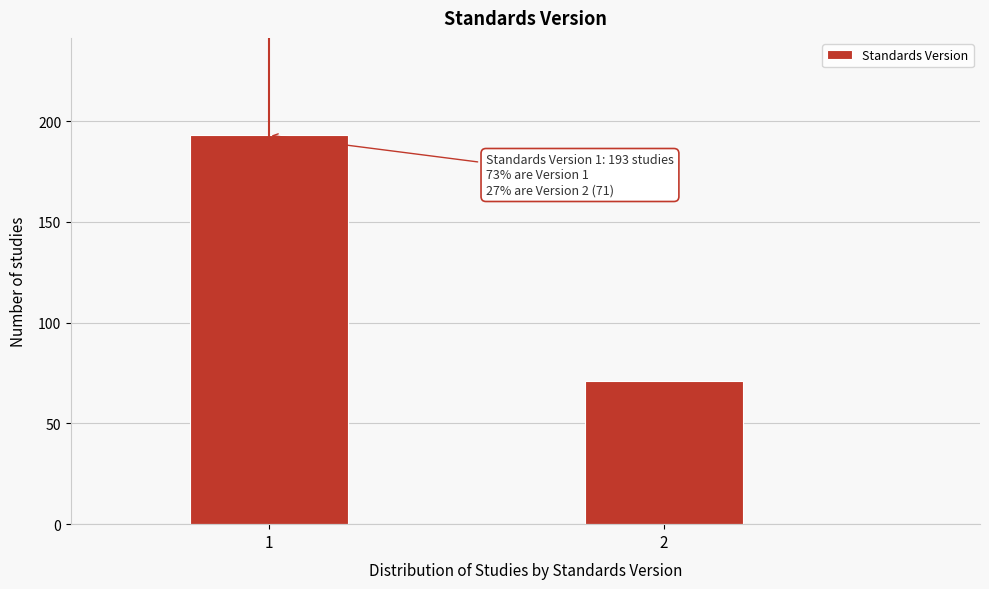

Reading left to right, extract all data points from this chart.

193	71